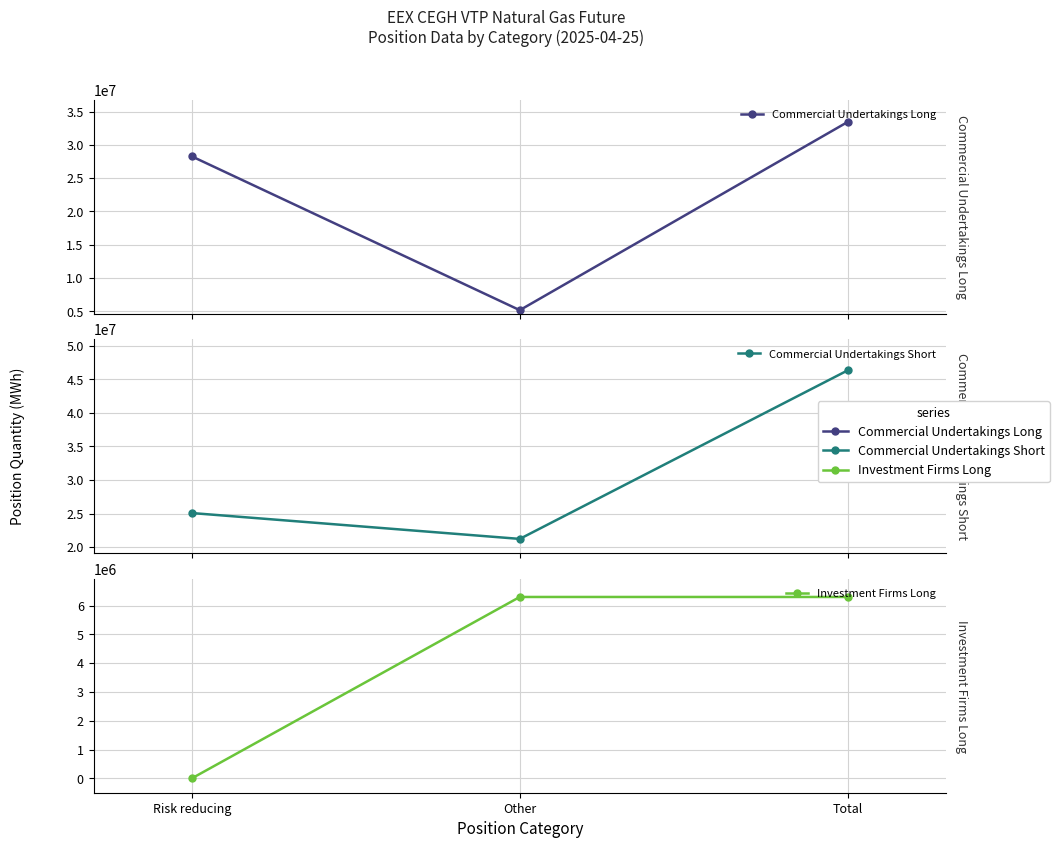

What is the sum of the Commercial Undertakings Short values at Other and Total?

67558191